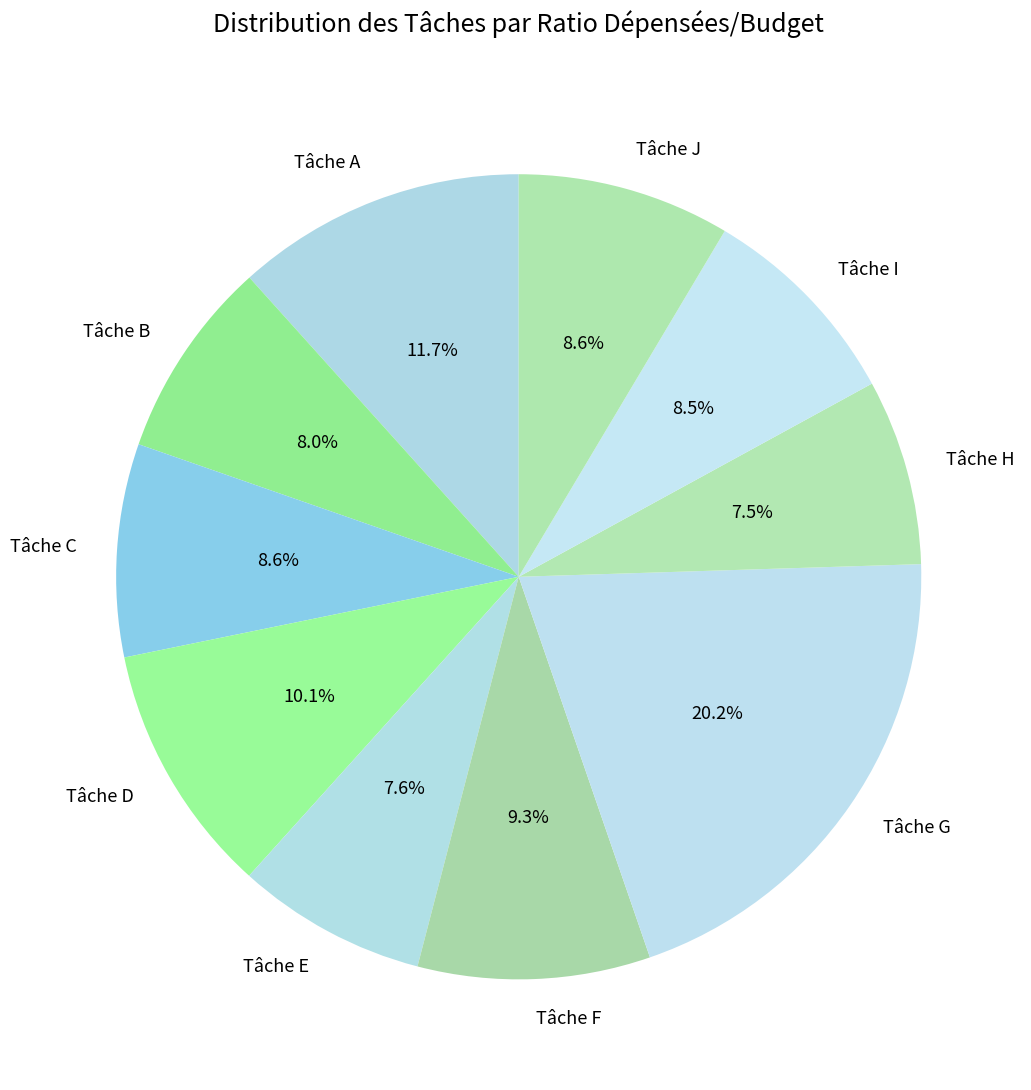

Do Tâche F and Tâche I together represent more than half of the pie?

No